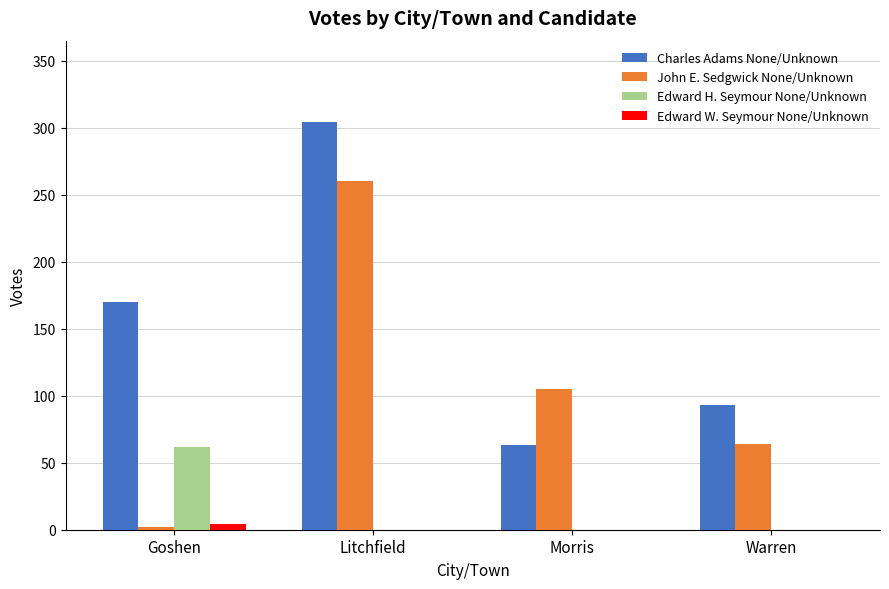

Which series has the largest total across all categories?

Charles Adams None/Unknown